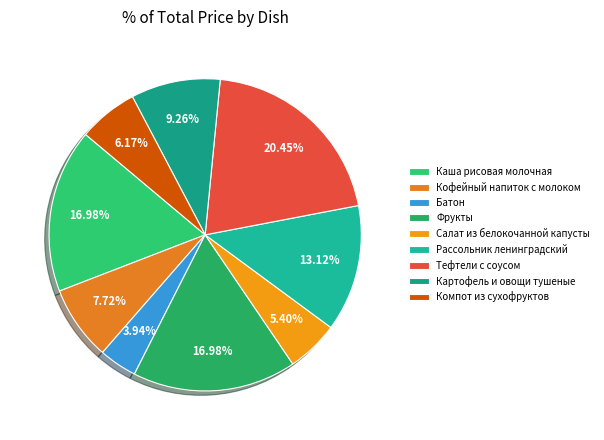

Count the number of slices in the pie.

9